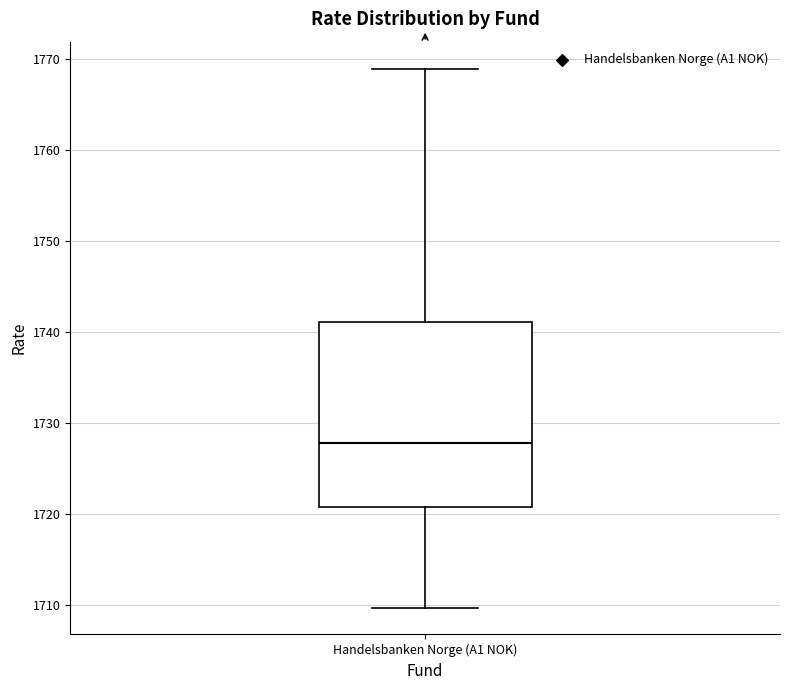

Transcribe this box plot: give where the median line is, the range the box spans, and where the two whiskers end, as read against the y-axis. The values are not printed on the chart, so give them approximately, as read against the axis.

median 1728, box 1721 to 1741, whiskers 1710 to 1769